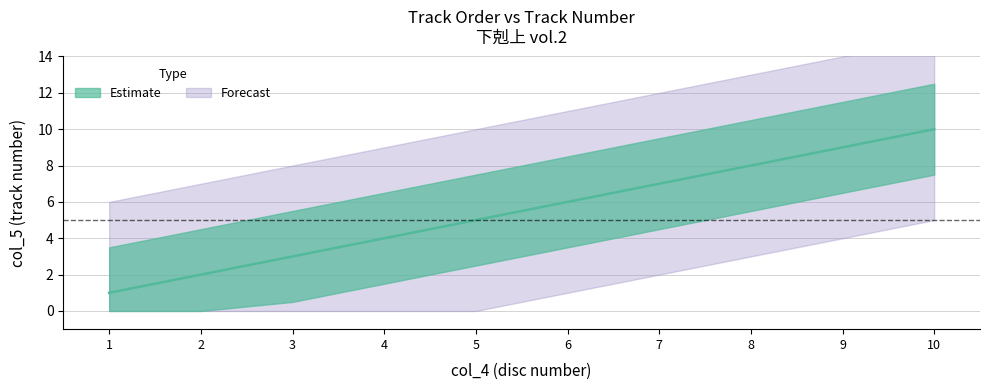

Rank the categories by value from lowest to highest.

1, 2, 3, 4, 5, 6, 7, 8, 9, 10